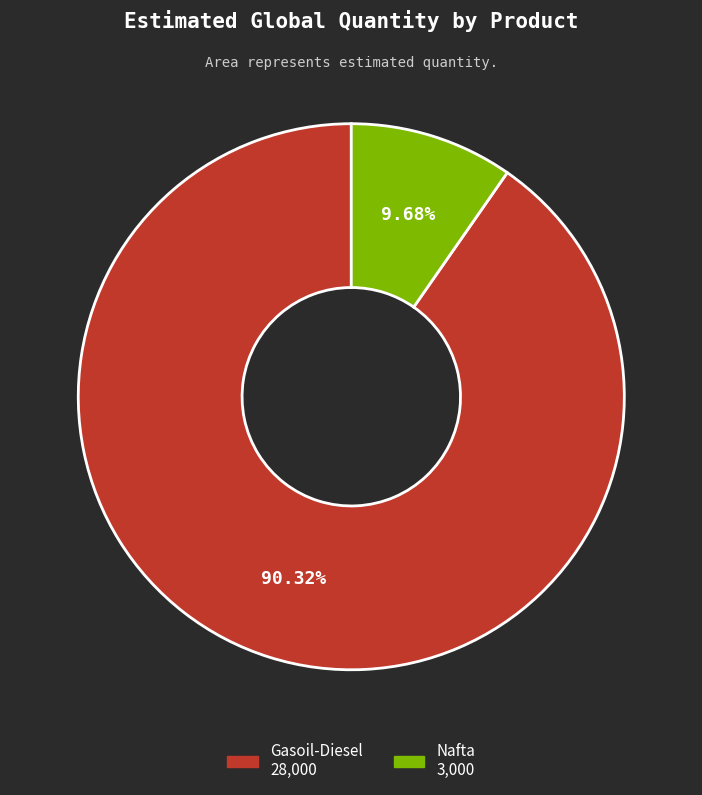

To the nearest percent, what portion does Gasoil-Diesel represent?

90%